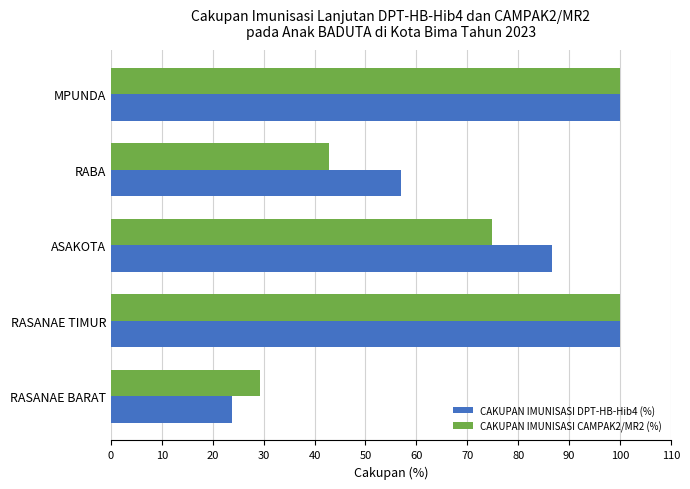

Which series has the largest total across all categories?

CAKUPAN IMUNISASI DPT-HB-Hib4 (%)